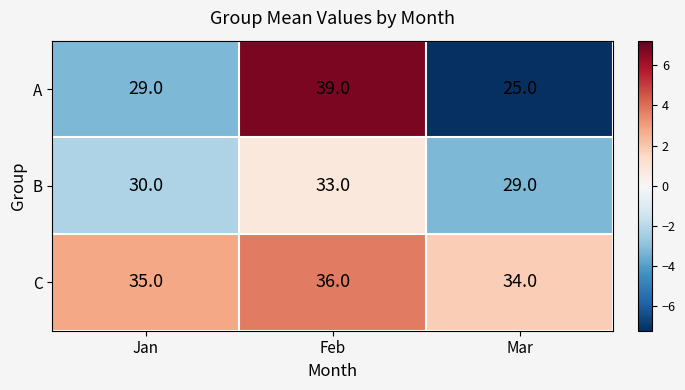

What is the sum of all B values?

92